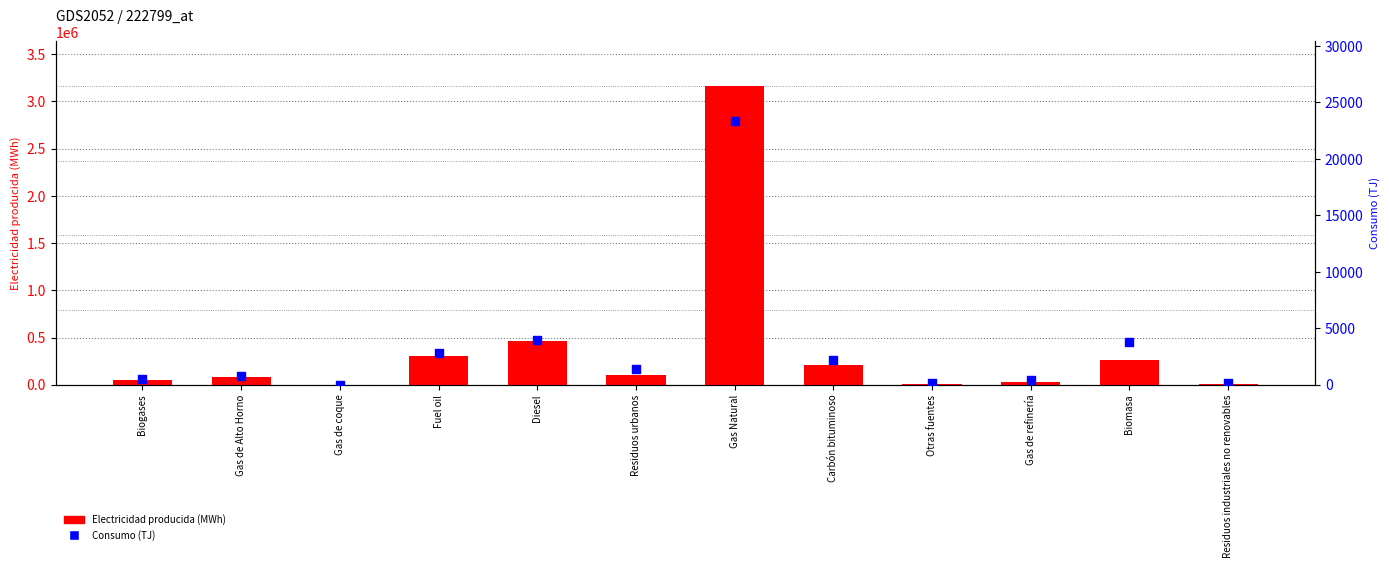

At how many categories does at least one series exceed 533011?

1